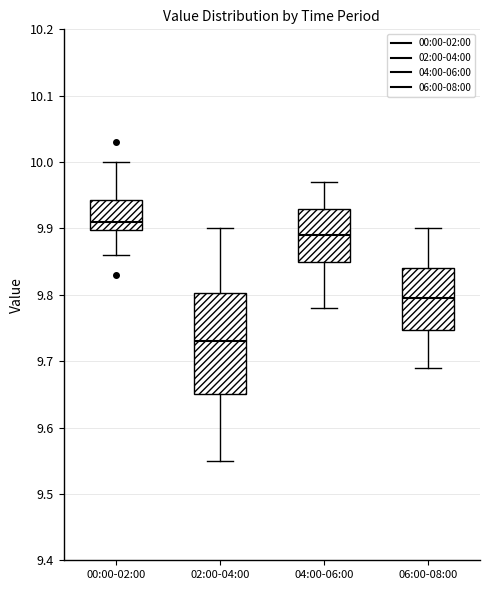

Where is the upper edge of the box for 06:00-08:00 on the y-axis? The values are not printed on the chart, so give them approximately, as read against the axis.

9.84